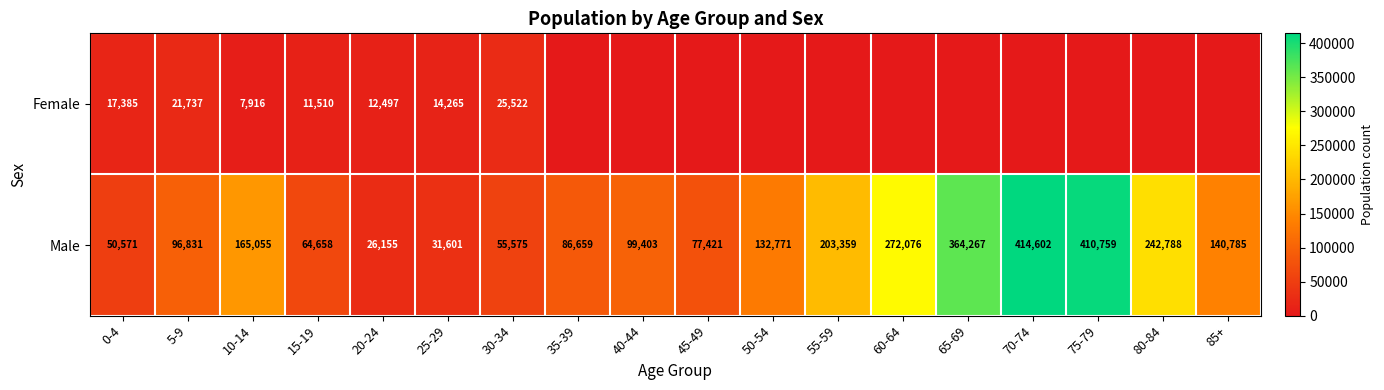

Rank the categories by Male value from lowest to highest.

20-24, 25-29, 0-4, 30-34, 15-19, 45-49, 35-39, 5-9, 40-44, 50-54, 85+, 10-14, 55-59, 80-84, 60-64, 65-69, 75-79, 70-74